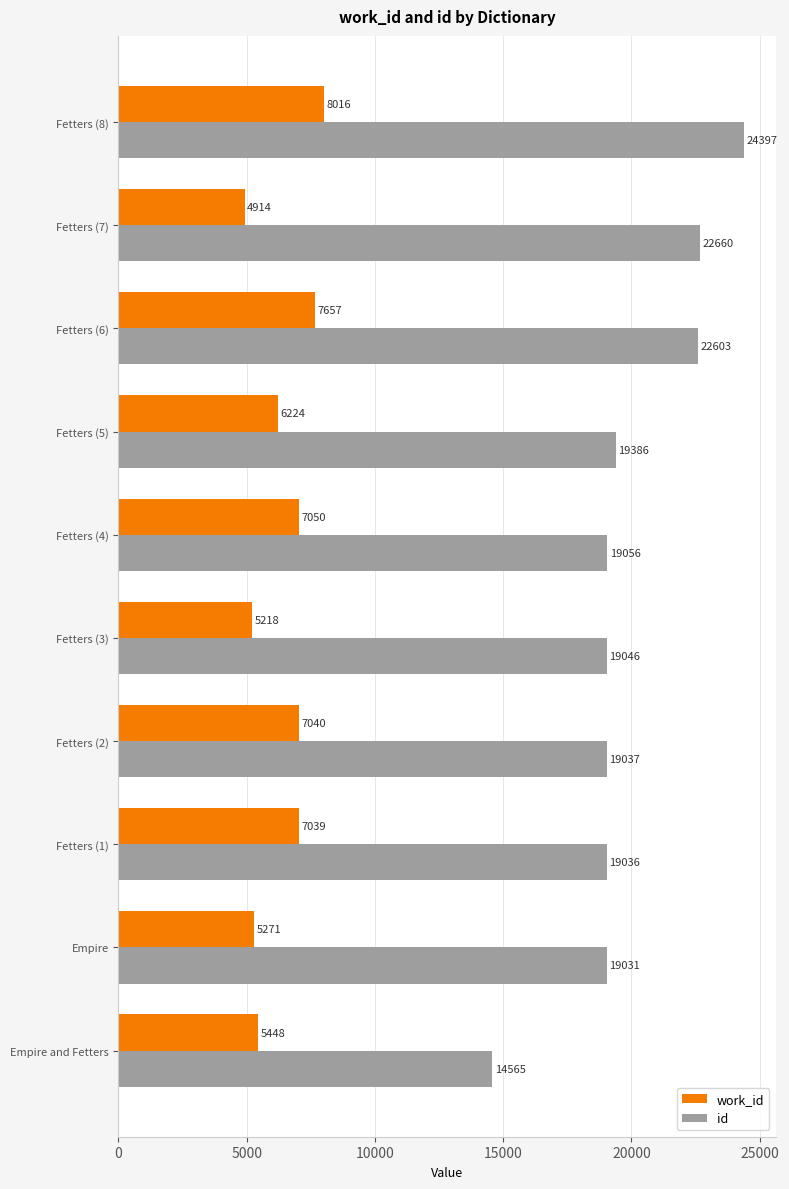

Which series has the largest total across all categories?

id